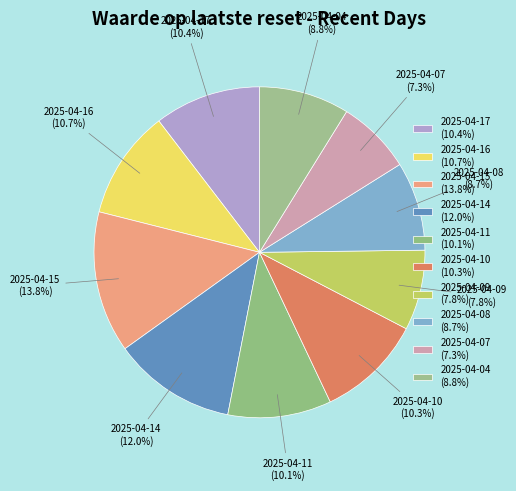

What percentage do 2025-04-14 and 2025-04-08 together represent?

20.7%